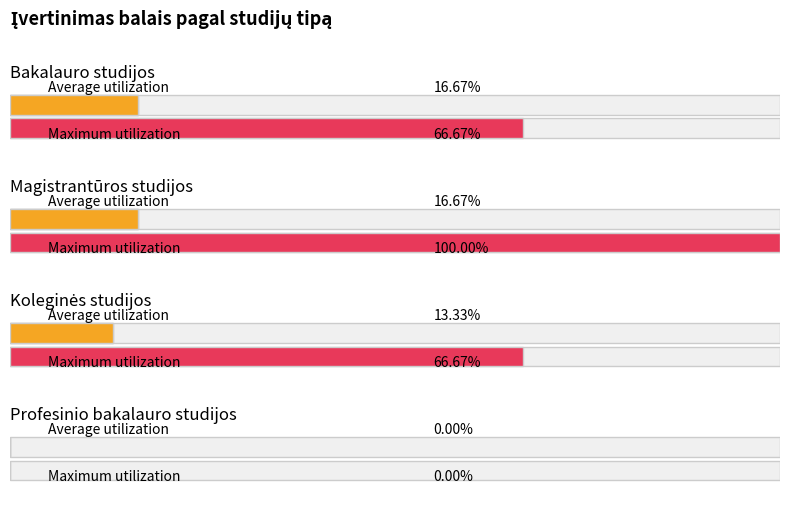

The value of Profesinio bakalauro studijos at 7 is 0. True or false?

True